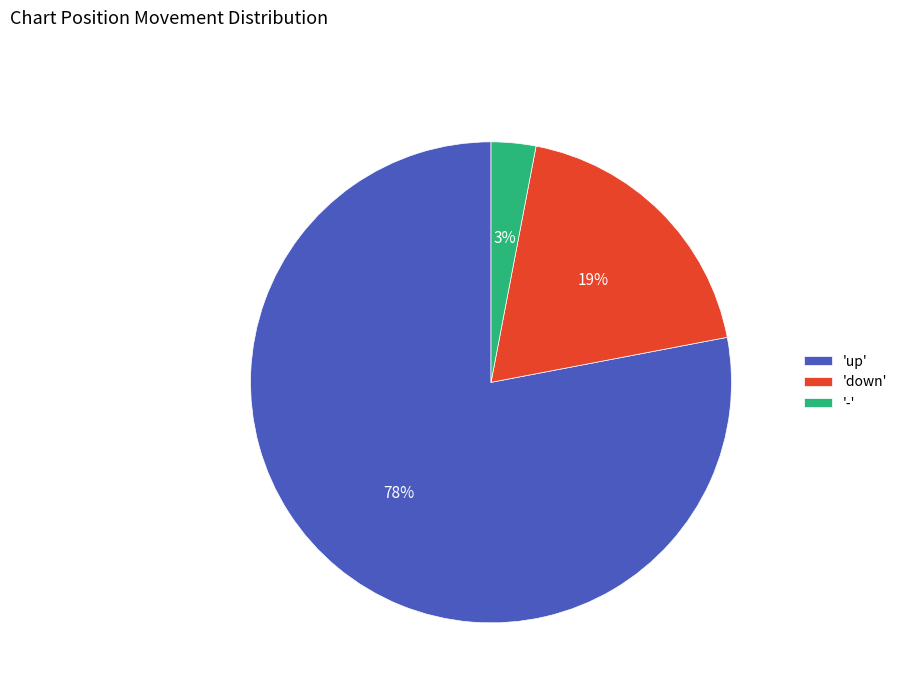

To the nearest percent, what portion does '-' represent?

3%